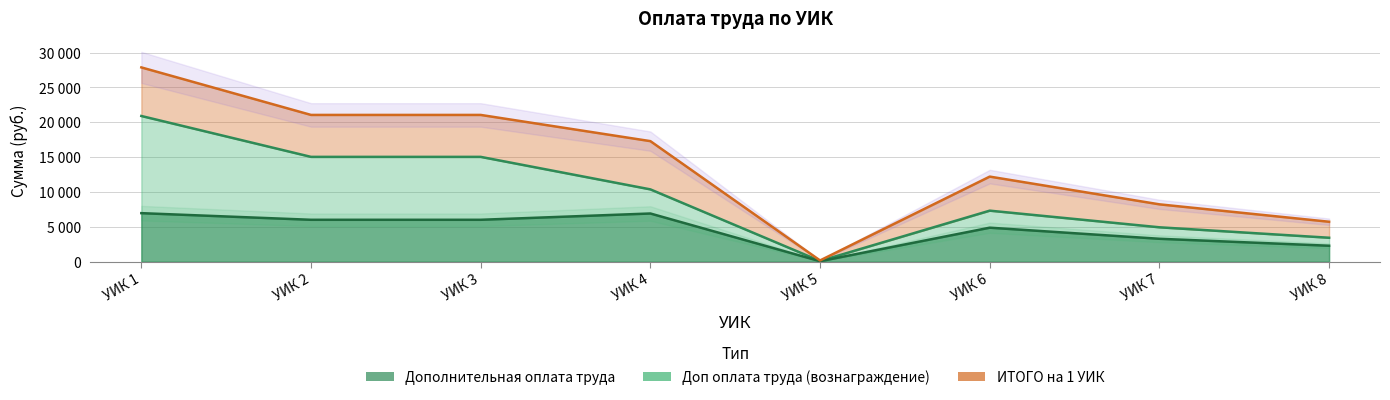

Between УИК 4 and УИК 5, which series saw the biggest shift?

ИТОГО на 1 УИК